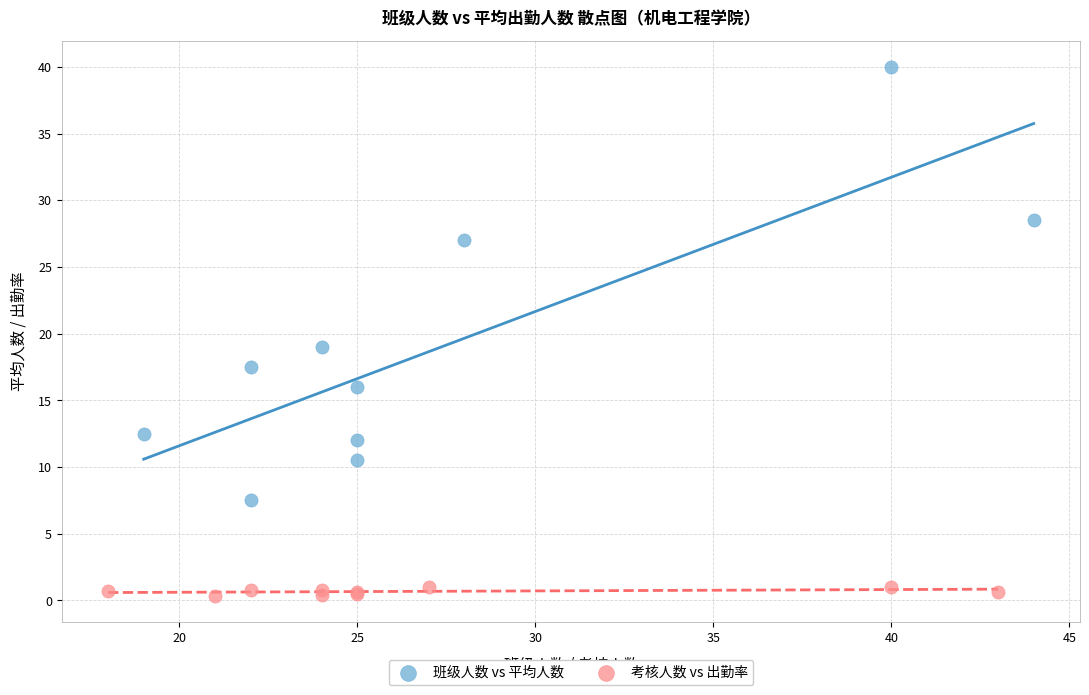

Which series has the widest spread of Y values?

班级人数 vs 平均人数